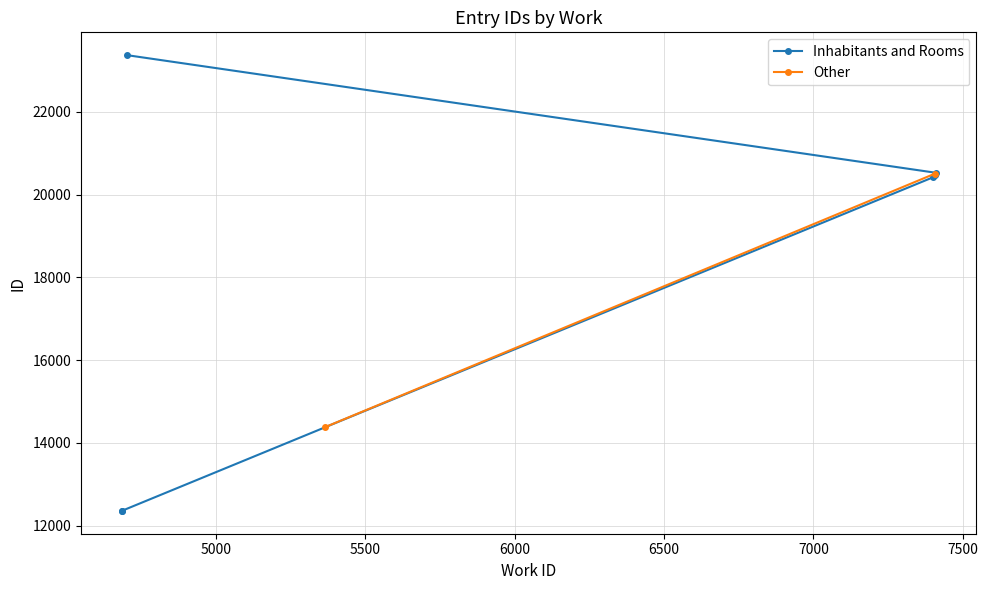

True or false: there are more than 0 points higher than both neighbors.

False